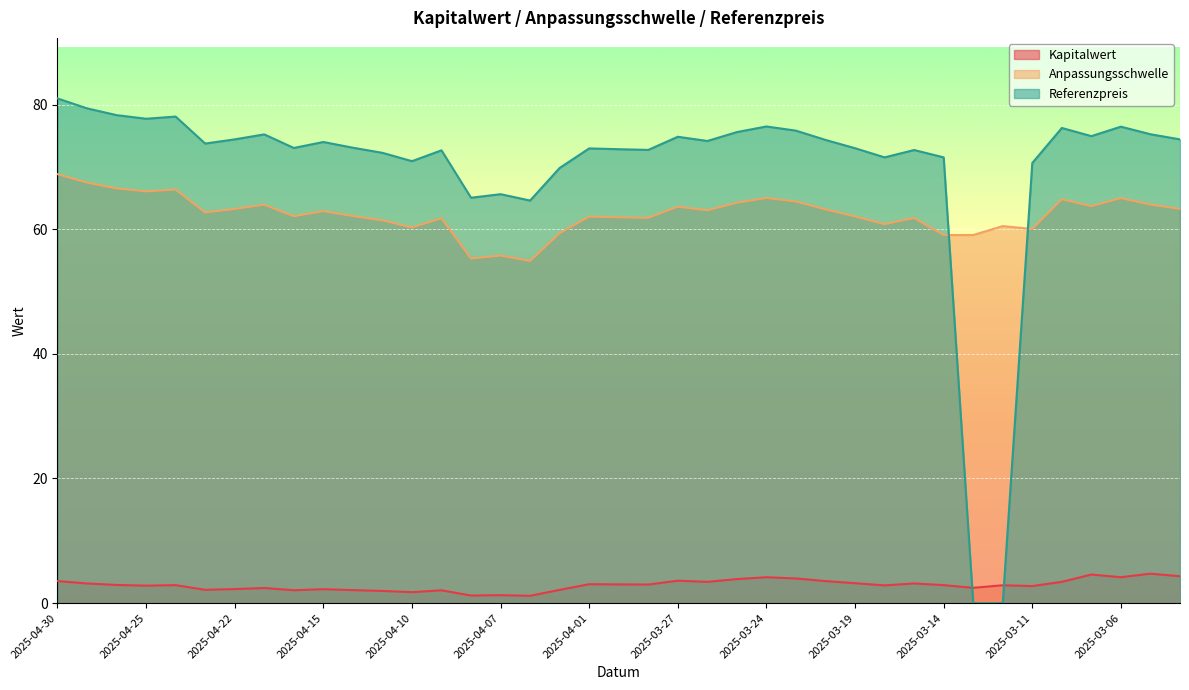

Which series has the widest spread of values?

Referenzpreis